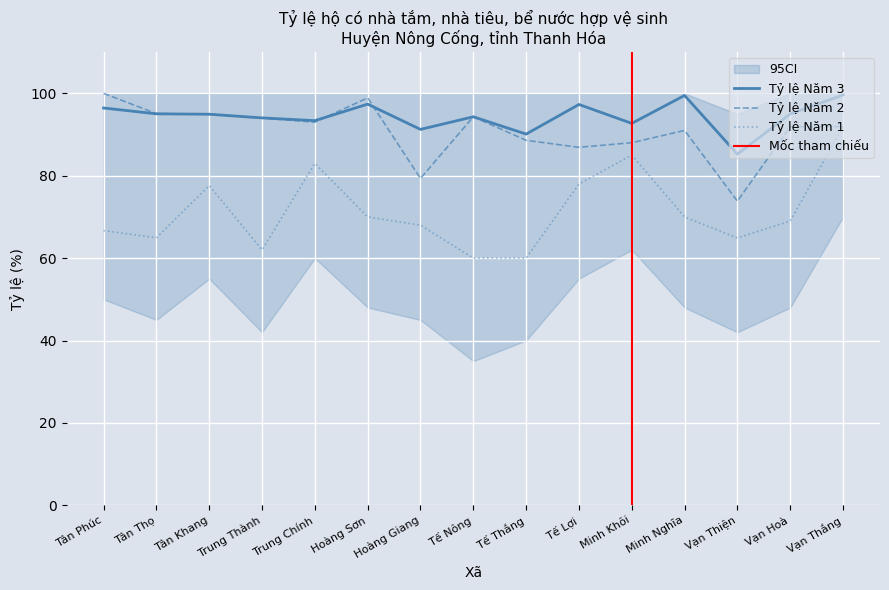

True or false: Tỷ lệ (%) Năm 2 has a value of 93.0 at Trung Chính.

True